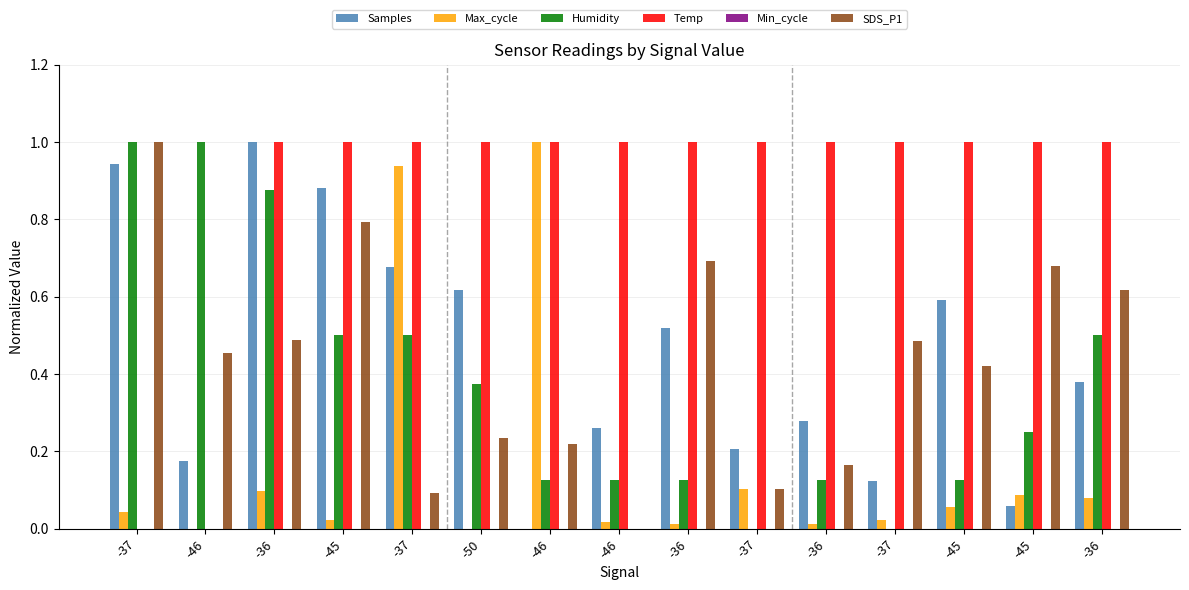

Reading left to right, what are all the values shown in this chart?

Samples: -37=0.9	-46=0.2	-36=1.0	-45=0.9	-37=0.7	-50=0.6	-46=0.0	-46=0.3	-36=0.5	-37=0.2	-36=0.3	-37=0.1	-45=0.6	-45=0.1	-36=0.4
Max_cycle: -37=0.0	-46=0.0	-36=0.1	-45=0.0	-37=0.9	-50=0.0	-46=1.0	-46=0.0	-36=0.0	-37=0.1	-36=0.0	-37=0.0	-45=0.1	-45=0.1	-36=0.1
Humidity: -37=1.0	-46=1.0	-36=0.9	-45=0.5	-37=0.5	-50=0.4	-46=0.1	-46=0.1	-36=0.1	-37=0.0	-36=0.1	-37=0.0	-45=0.1	-45=0.3	-36=0.5
Temp: -37=0.0	-46=0.0	-36=1.0	-45=1.0	-37=1.0	-50=1.0	-46=1.0	-46=1.0	-36=1.0	-37=1.0	-36=1.0	-37=1.0	-45=1.0	-45=1.0	-36=1.0
Min_cycle: -37=0.0	-46=0.0	-36=0.0	-45=0.0	-37=0.0	-50=0.0	-46=0.0	-46=0.0	-36=0.0	-37=0.0	-36=0.0	-37=0.0	-45=0.0	-45=0.0	-36=0.0
SDS_P1: -37=1.0	-46=0.5	-36=0.5	-45=0.8	-37=0.1	-50=0.2	-46=0.2	-46=0.0	-36=0.7	-37=0.1	-36=0.2	-37=0.5	-45=0.4	-45=0.7	-36=0.6